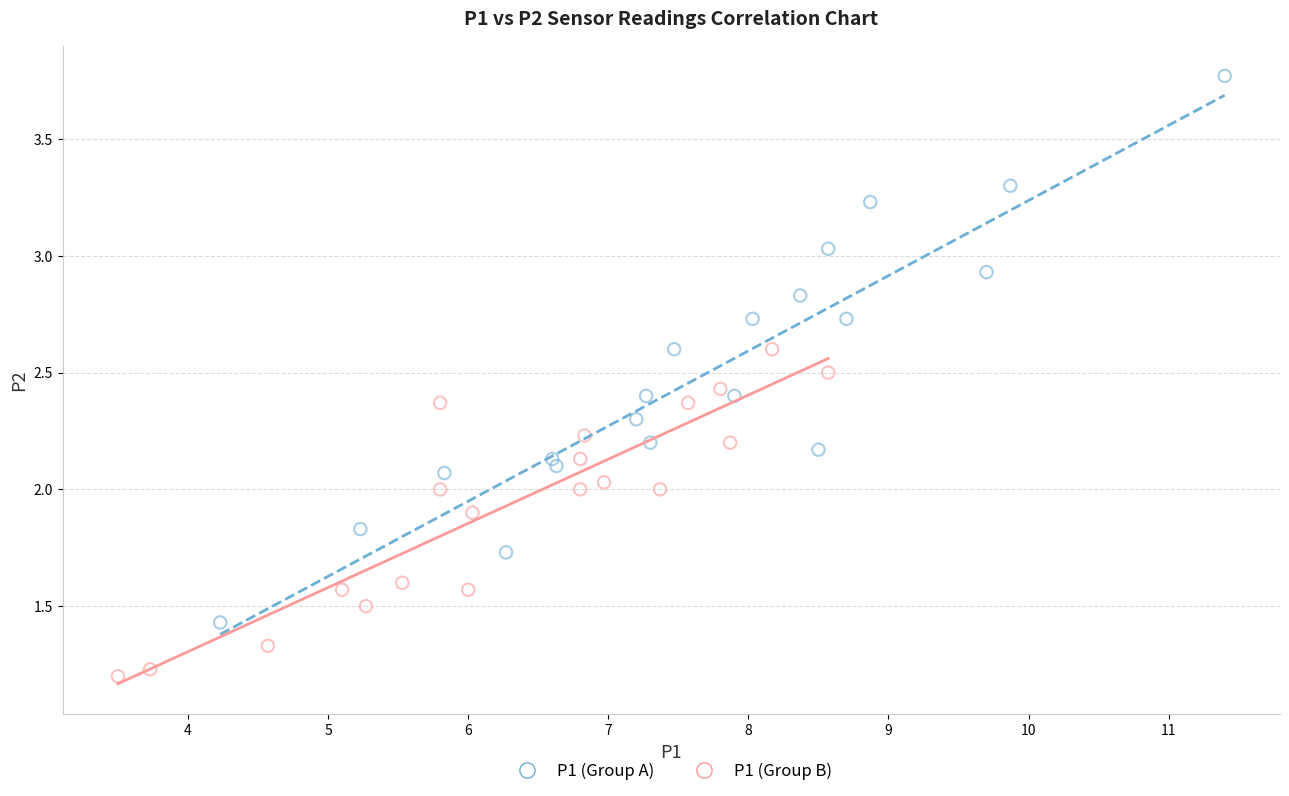

Which series contains the lowest Y value?

P1 (Group B)